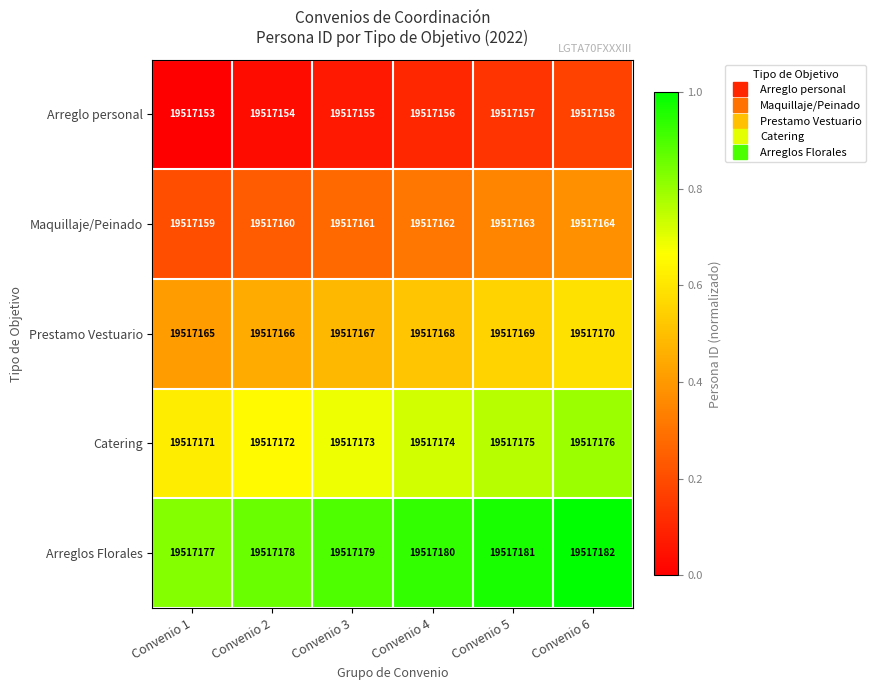

Which category has the highest value across all series?

Convenio 6